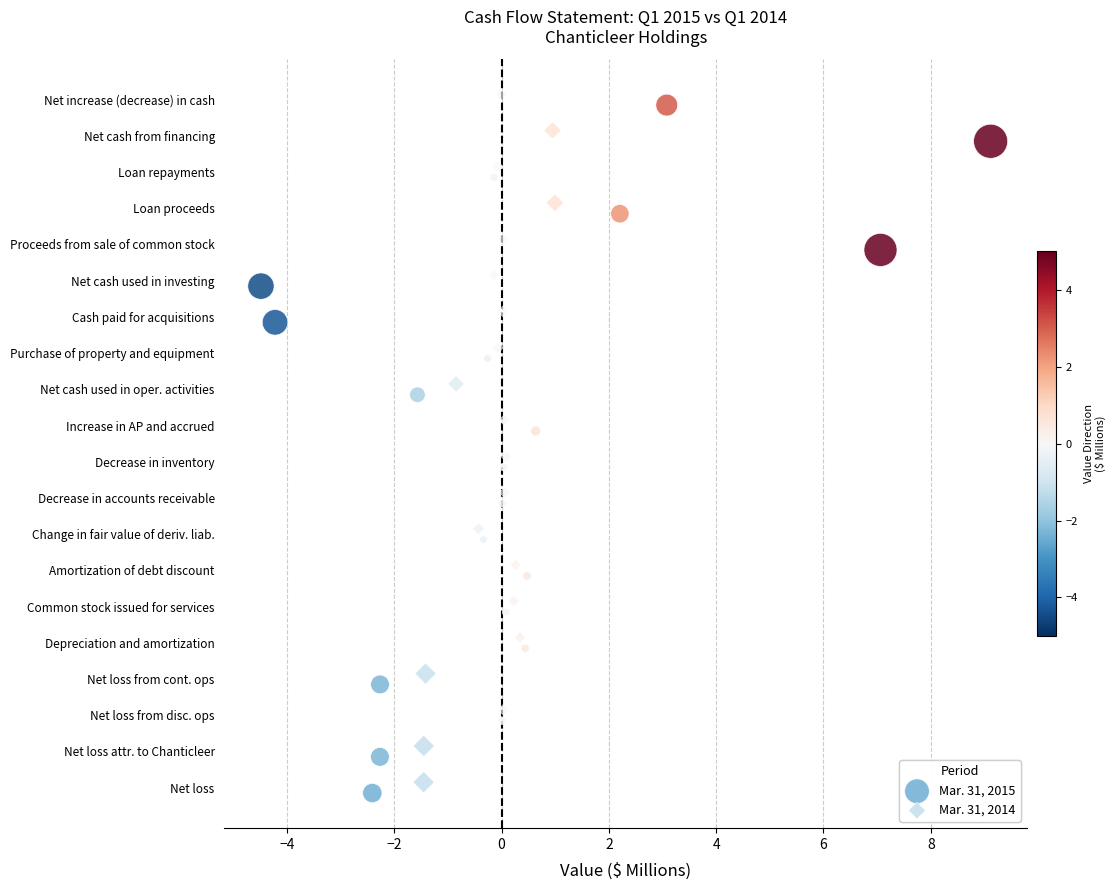

Which series reaches the maximum Y coordinate?

Mar. 31, 2014